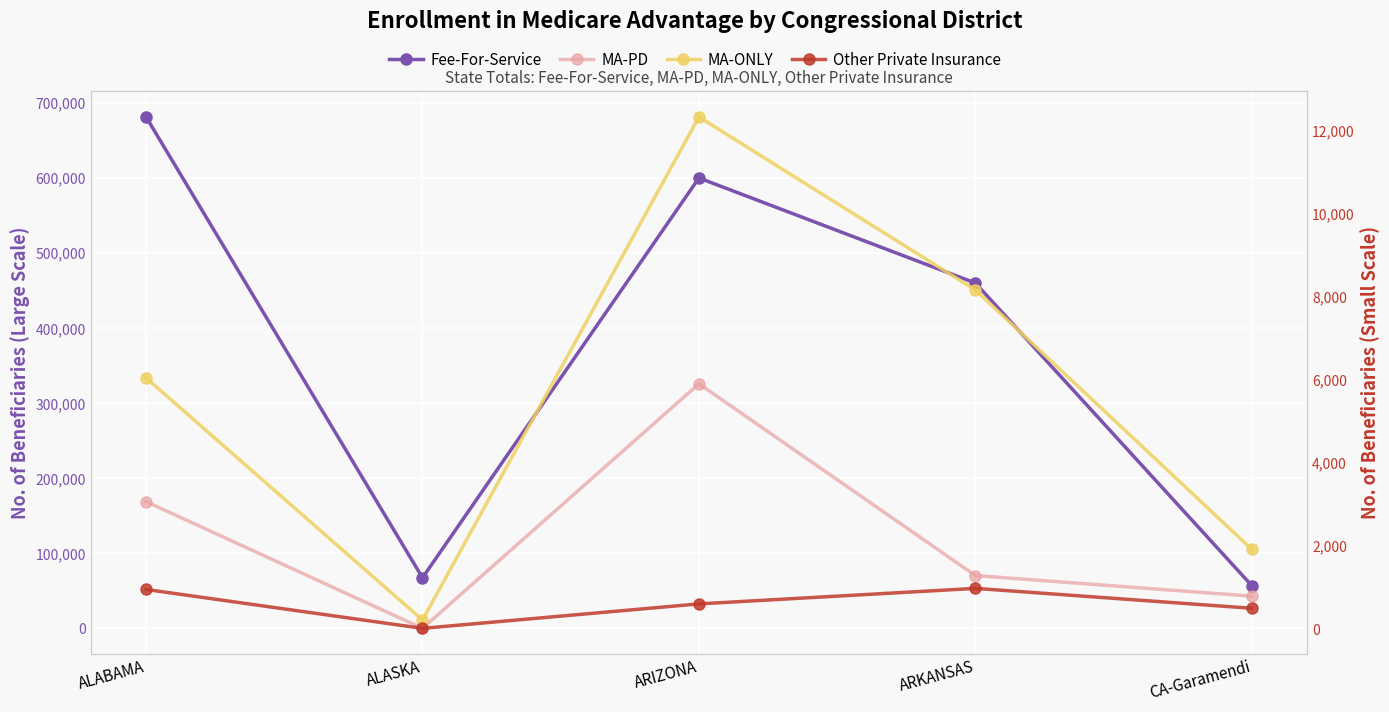

How many values in the Fee-For-Service series are below 460332?

2